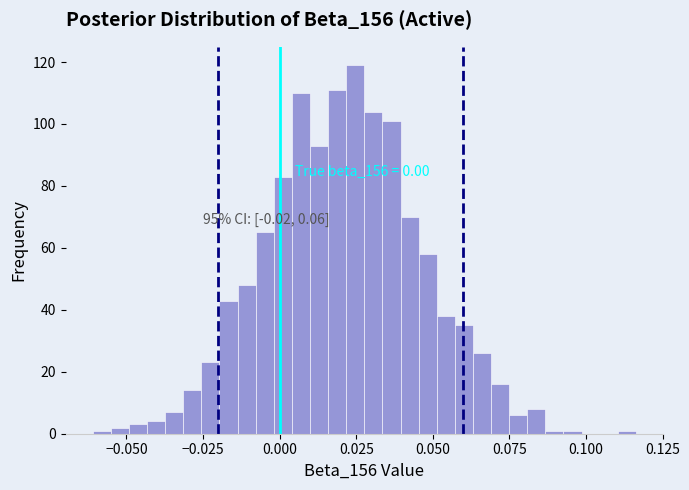

Around what value on the x-axis is the tallest bar? Give the approximate position of its centre, as read against the axis.

0.025